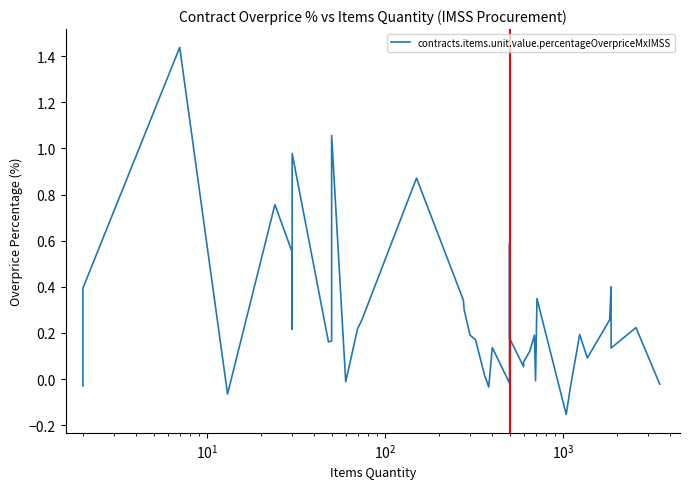

What is the smallest value displayed?

-0.2